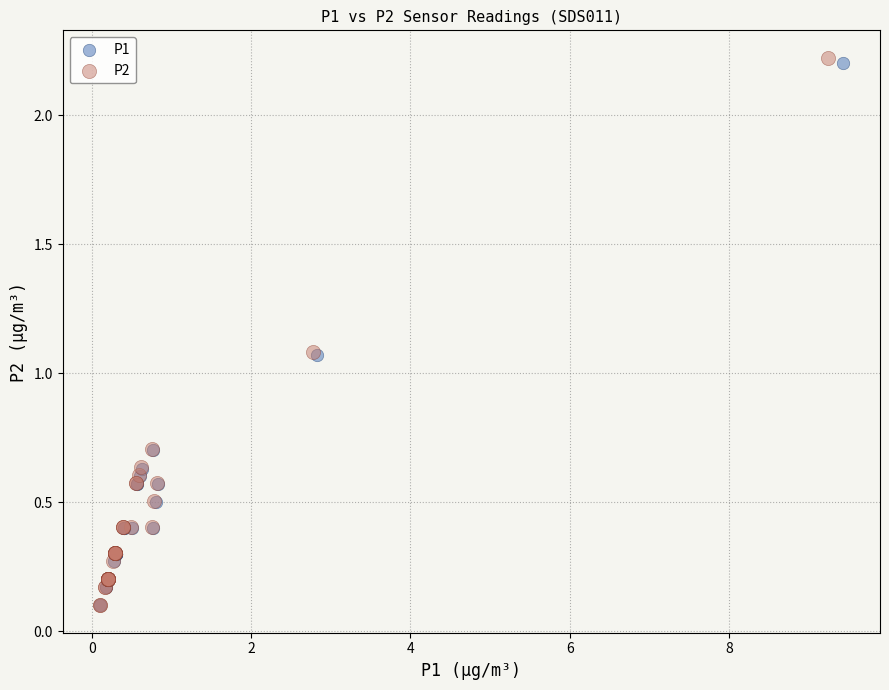

What are all the series names shown in the legend?

P1, P2